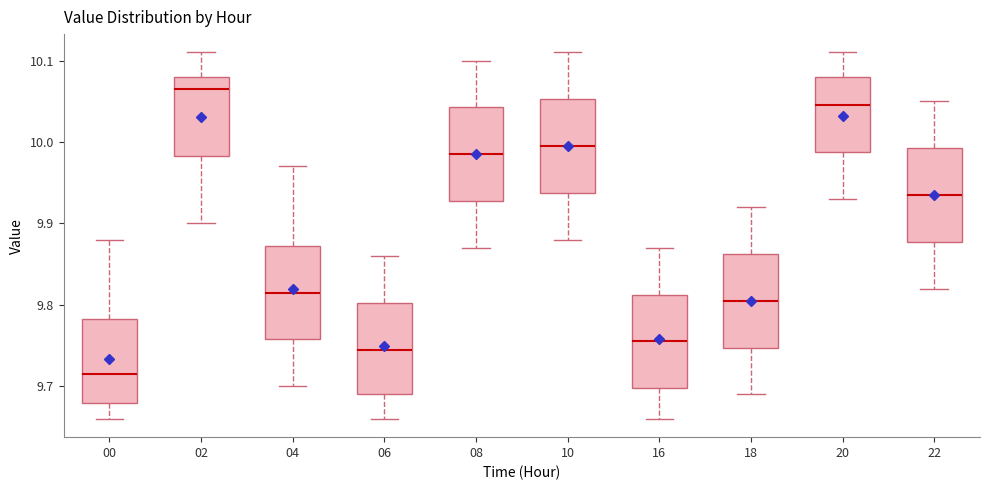

Which box has the highest median line?

02